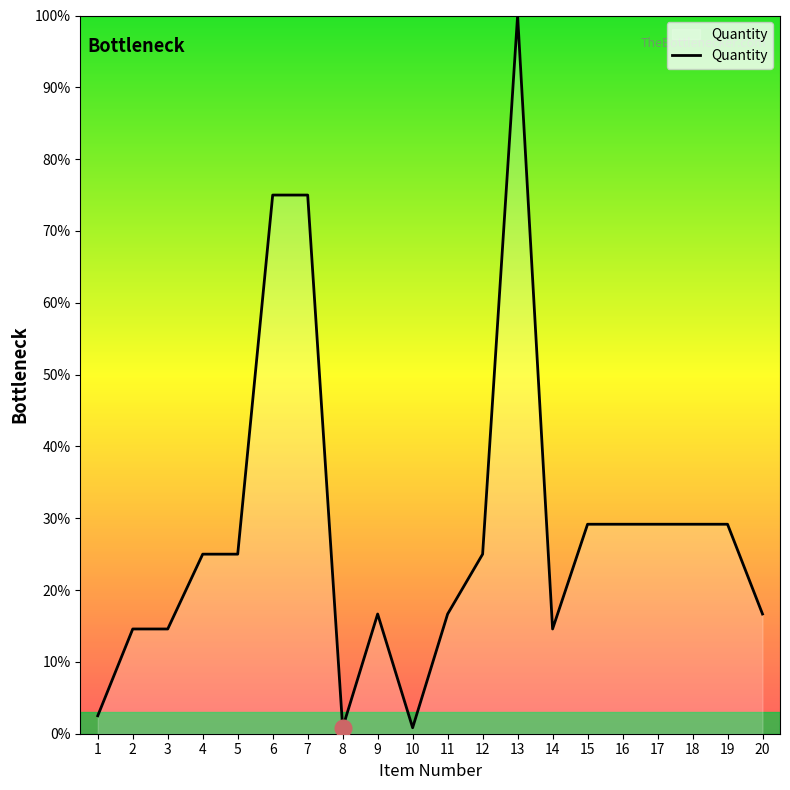

Reading left to right, extract all data points from this chart.

1=2.5	2=14.6	3=14.6	4=25.0	5=25.0	6=75.0	7=75.0	8=0.8	9=16.7	10=0.8	11=16.7	12=25.0	13=100.0	14=14.6	15=29.2	16=29.2	17=29.2	18=29.2	19=29.2	20=16.7